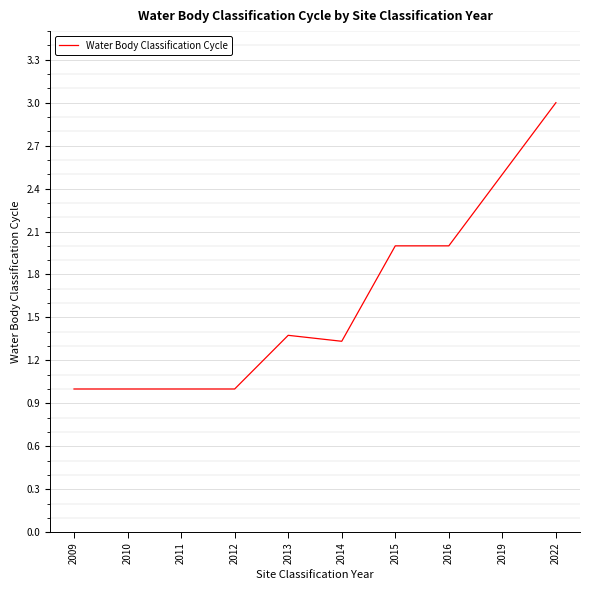

What is the maximum value shown in the chart?

3.0